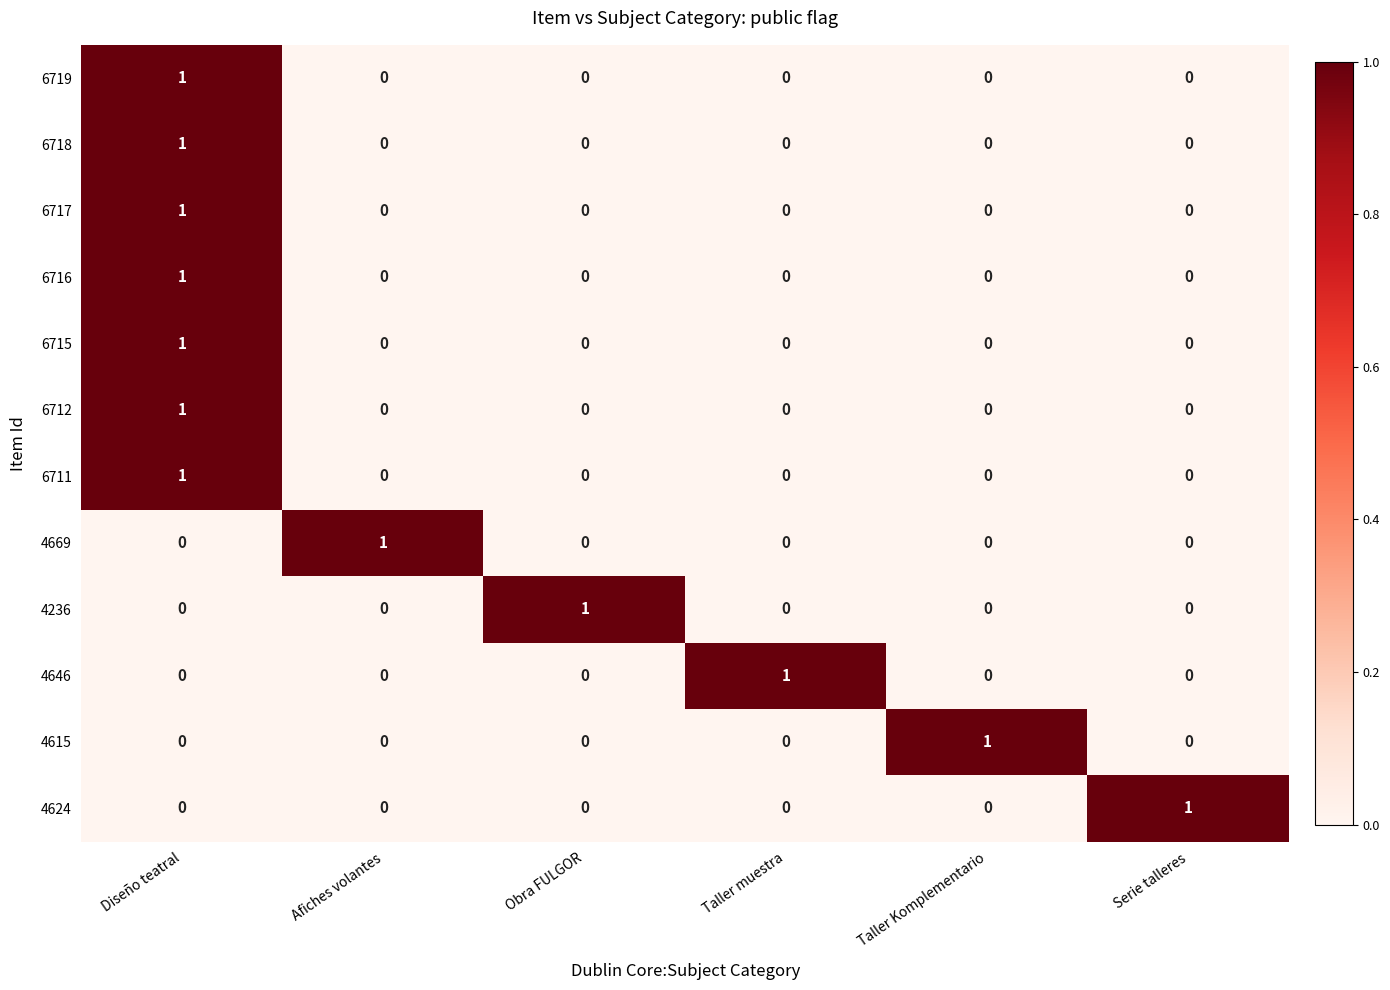

The 6712 series shows 1 at Diseño teatral. True or false?

True